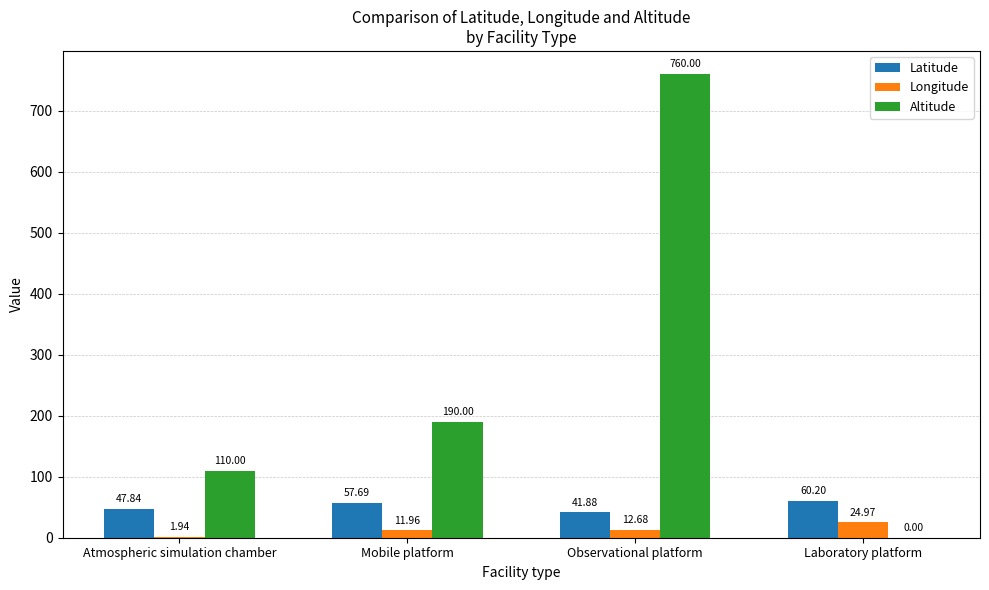

Which category has the highest value in the Altitude series?

Observational platform